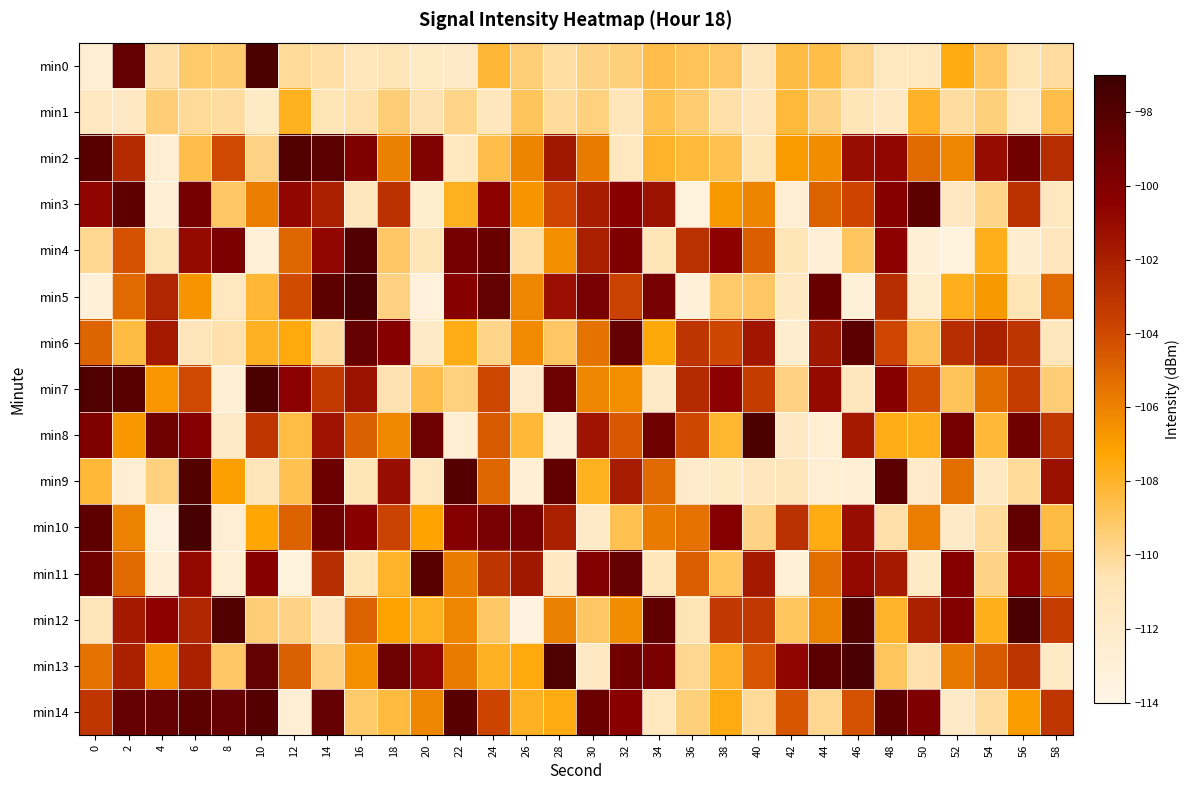

Reading left to right, what are all the values shown in this chart?

min0: 0=-112.6	2=-98.8	4=-110.4	6=-109.2	8=-109.2	10=-97.7	12=-110.1	14=-110.3	16=-111.1	18=-110.7	20=-111.7	22=-111.8	24=-108.2	26=-109.4	28=-110.2	30=-109.7	32=-109.5	34=-108.6	36=-108.9	38=-109.1	40=-111.0	42=-108.5	44=-108.6	46=-109.9	48=-111.3	50=-111.2	52=-107.6	54=-109.1	56=-110.7	58=-110.2
min1: 0=-111.5	2=-111.7	4=-109.4	6=-110.1	8=-110.2	10=-111.7	12=-107.8	14=-110.7	16=-110.5	18=-109.4	20=-110.5	22=-109.8	24=-111.2	26=-108.9	28=-110.1	30=-109.6	32=-111.0	34=-108.7	36=-109.3	38=-110.4	40=-111.1	42=-108.3	44=-109.7	46=-110.8	48=-111.5	50=-107.9	52=-110.2	54=-109.5	56=-111.3	58=-108.6
min2: 0=-98.2	2=-102.6	4=-112.6	6=-108.6	8=-104.0	10=-109.7	12=-98.1	14=-98.4	16=-99.9	18=-105.9	20=-100.0	22=-111.4	24=-108.6	26=-106.1	28=-101.6	30=-105.7	32=-111.3	34=-108.0	36=-108.3	38=-108.7	40=-110.9	42=-106.9	44=-106.3	46=-101.1	48=-100.8	50=-105.1	52=-106.1	54=-101.0	56=-99.3	58=-102.7
min3: 0=-100.7	2=-98.5	4=-112.8	6=-99.5	8=-109.1	10=-105.9	12=-100.8	14=-102.0	16=-111.1	18=-103.0	20=-112.4	22=-107.8	24=-100.5	26=-106.7	28=-103.9	30=-101.8	32=-100.4	34=-101.3	36=-113.4	38=-106.8	40=-106.1	42=-112.6	44=-104.8	46=-103.8	48=-100.2	50=-98.4	52=-111.4	54=-109.8	56=-103.0	58=-111.4
min4: 0=-109.9	2=-104.3	4=-110.8	6=-101.0	8=-99.8	10=-113.0	12=-105.0	14=-100.7	16=-97.9	18=-109.1	20=-110.8	22=-99.5	24=-99.0	26=-110.3	28=-106.4	30=-102.0	32=-100.0	34=-110.8	36=-102.9	38=-100.6	40=-104.7	42=-110.9	44=-112.9	46=-109.0	48=-100.6	50=-112.8	52=-113.4	54=-107.7	56=-112.5	58=-111.1
min5: 0=-113.1	2=-105.1	4=-102.4	6=-106.7	8=-111.3	10=-108.2	12=-104.1	14=-98.4	16=-97.6	18=-109.6	20=-113.3	22=-100.2	24=-98.7	26=-106.2	28=-101.2	30=-99.6	32=-103.7	34=-99.5	36=-113.1	38=-109.2	40=-109.1	42=-111.6	44=-98.9	46=-113.0	48=-102.7	50=-112.4	52=-107.7	54=-106.8	56=-110.6	58=-105.2
min6: 0=-104.9	2=-108.4	4=-101.7	6=-110.9	8=-110.4	10=-107.8	12=-107.4	14=-110.2	16=-98.8	18=-100.3	20=-111.8	22=-107.6	24=-109.8	26=-106.3	28=-109.1	30=-105.5	32=-98.7	34=-107.4	36=-103.1	38=-104.0	40=-101.5	42=-112.5	44=-101.6	46=-98.4	48=-103.8	50=-108.9	52=-102.7	54=-102.1	56=-103.0	58=-111.1
min7: 0=-97.9	2=-98.2	4=-106.7	6=-104.0	8=-112.9	10=-97.7	12=-100.4	14=-103.3	16=-101.3	18=-110.5	20=-108.6	22=-109.6	24=-104.0	26=-112.0	28=-99.2	30=-106.1	32=-106.4	34=-111.8	36=-102.5	38=-100.4	40=-103.4	42=-109.6	44=-100.9	46=-111.2	48=-100.3	50=-104.2	52=-108.9	54=-105.3	56=-103.4	58=-109.4
min8: 0=-99.9	2=-106.8	4=-99.2	6=-100.1	8=-111.9	10=-103.2	12=-108.5	14=-101.4	16=-104.8	18=-106.2	20=-99.2	22=-112.6	24=-104.6	26=-108.3	28=-112.9	30=-101.4	32=-104.5	34=-99.2	36=-103.9	38=-108.1	40=-97.7	42=-111.6	44=-112.7	46=-101.8	48=-107.6	50=-107.7	52=-99.5	54=-108.3	56=-99.3	58=-103.2
min9: 0=-108.2	2=-112.5	4=-109.6	6=-98.0	8=-107.0	10=-110.9	12=-108.7	14=-99.1	16=-110.9	18=-101.1	20=-111.3	22=-98.1	24=-105.0	26=-112.8	28=-98.6	30=-107.8	32=-101.8	34=-105.1	36=-112.0	38=-111.8	40=-111.1	42=-110.9	44=-112.7	46=-112.7	48=-98.3	50=-112.0	52=-105.4	54=-111.6	56=-110.1	58=-101.3
min10: 0=-98.5	2=-106.0	4=-113.4	6=-97.5	8=-112.7	10=-107.3	12=-104.9	14=-99.2	16=-100.3	18=-103.7	20=-107.1	22=-100.1	24=-99.6	26=-99.5	28=-102.0	30=-111.9	32=-108.7	34=-105.7	36=-105.4	38=-100.2	40=-109.7	42=-102.9	44=-107.5	46=-101.1	48=-110.4	50=-105.9	52=-111.8	54=-110.1	56=-98.5	58=-108.4
min11: 0=-99.2	2=-105.1	4=-112.9	6=-100.8	8=-112.7	10=-100.3	12=-113.4	14=-102.7	16=-110.8	18=-108.0	20=-98.3	22=-105.7	24=-103.0	26=-101.6	28=-111.7	30=-100.1	32=-98.9	34=-111.0	36=-104.8	38=-109.0	40=-101.6	42=-113.0	44=-105.3	46=-100.8	48=-101.7	50=-111.8	52=-100.2	54=-109.7	56=-100.6	58=-105.5
min12: 0=-110.9	2=-101.8	4=-100.6	6=-102.3	8=-98.1	10=-109.4	12=-109.7	14=-111.1	16=-104.9	18=-107.1	20=-107.8	22=-106.1	24=-109.1	26=-113.4	28=-106.0	30=-109.1	32=-106.3	34=-98.6	36=-110.6	38=-103.3	40=-103.2	42=-109.0	44=-106.0	46=-98.0	48=-108.0	50=-102.1	52=-100.1	54=-107.7	56=-97.7	58=-103.5
min13: 0=-105.5	2=-102.1	4=-106.7	6=-102.1	8=-109.1	10=-98.7	12=-104.8	14=-109.6	16=-106.5	18=-99.2	20=-100.6	22=-105.7	24=-107.9	26=-107.5	28=-97.8	30=-111.7	32=-99.3	34=-99.8	36=-109.9	38=-107.9	40=-104.4	42=-100.7	44=-98.3	46=-97.6	48=-109.0	50=-110.4	52=-105.7	54=-104.6	56=-103.0	58=-111.8
min14: 0=-103.2	2=-98.8	4=-98.9	6=-98.4	8=-98.7	10=-98.1	12=-112.7	14=-98.8	16=-109.2	18=-108.4	20=-106.2	22=-98.2	24=-103.8	26=-107.9	28=-107.5	30=-99.0	32=-100.3	34=-111.3	36=-109.5	38=-107.5	40=-110.0	42=-104.5	44=-109.9	46=-104.3	48=-98.5	50=-99.9	52=-111.9	54=-110.2	56=-106.9	58=-103.2